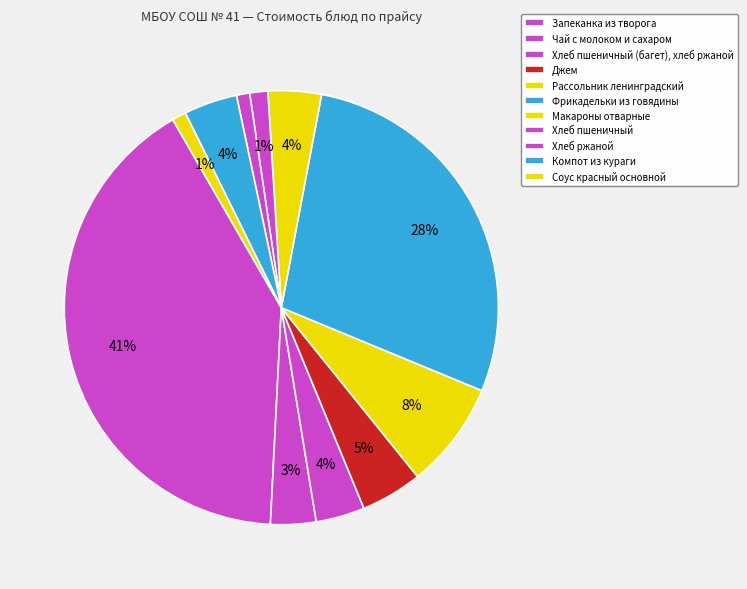

What portion of the pie excludes Соус красный основной?

99.0%